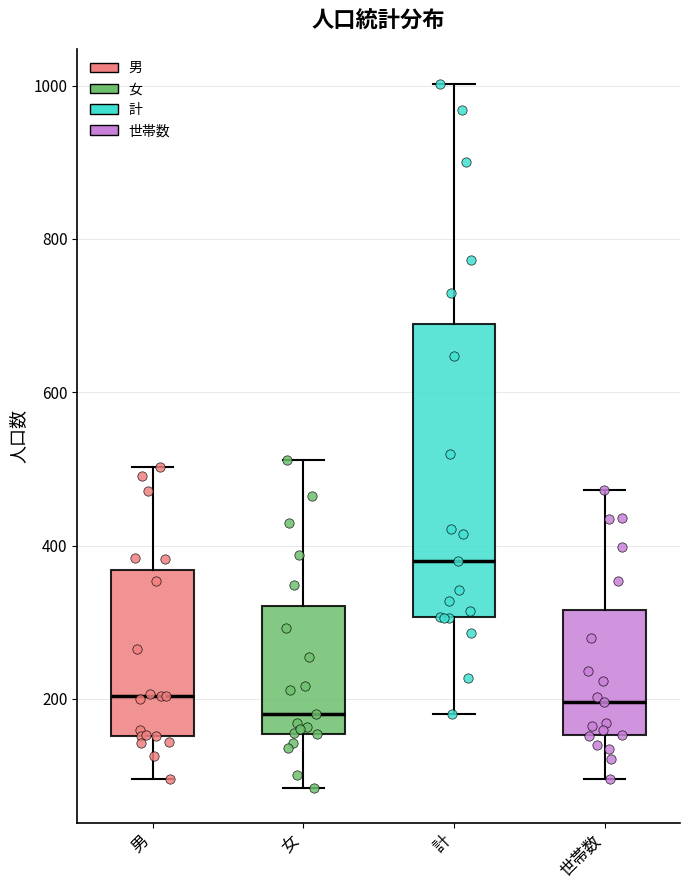

Reading left to right, read every box against the y-axis: the position of its median line, the range the box covers, and the ends of its whiskers. The values are not printed on the chart, so give them approximately, as read against the axis.

男: median 200, box 160 to 360, whiskers 100 to 500
女: median 180, box 160 to 320, whiskers 80 to 520
計: median 380, box 300 to 680, whiskers 180 to 1000
世帯数: median 200, box 160 to 320, whiskers 100 to 480